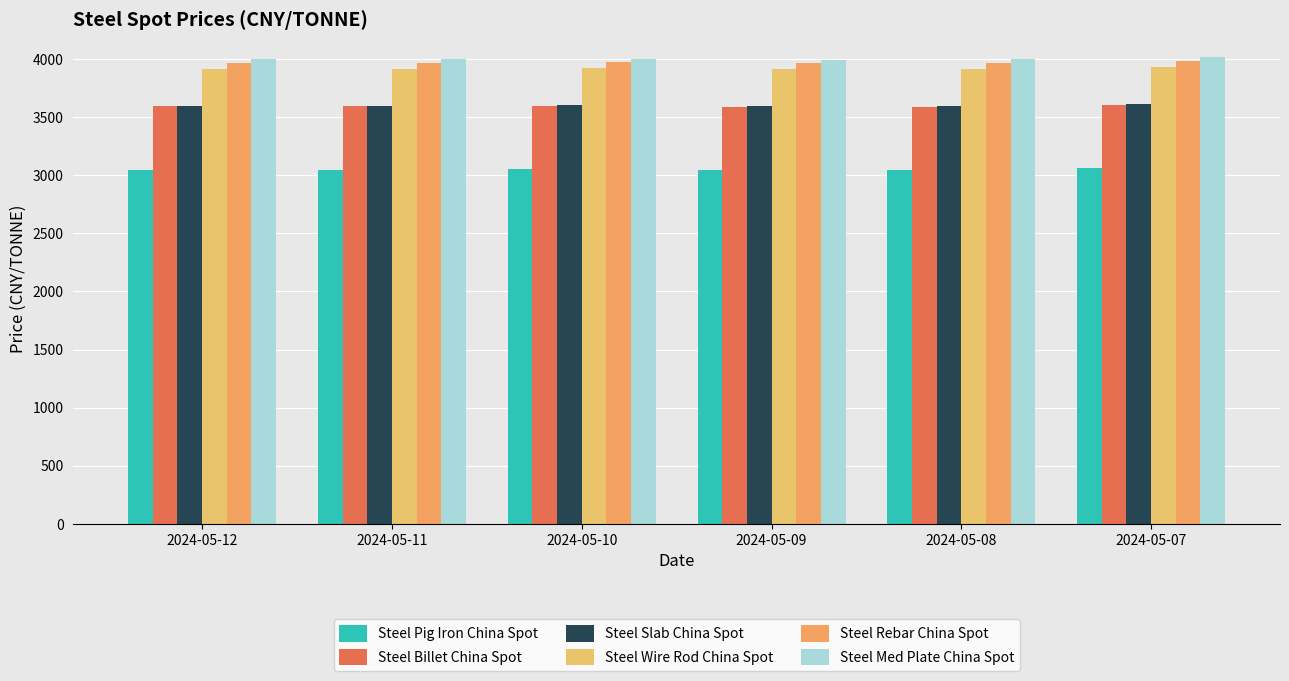

How many series are shown in this chart?

6